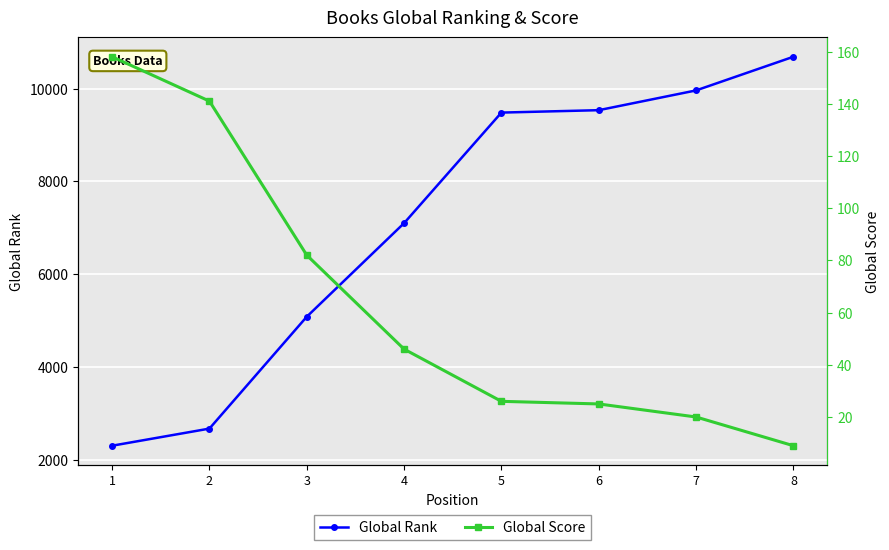

What is the average value of the Global Score series?

63